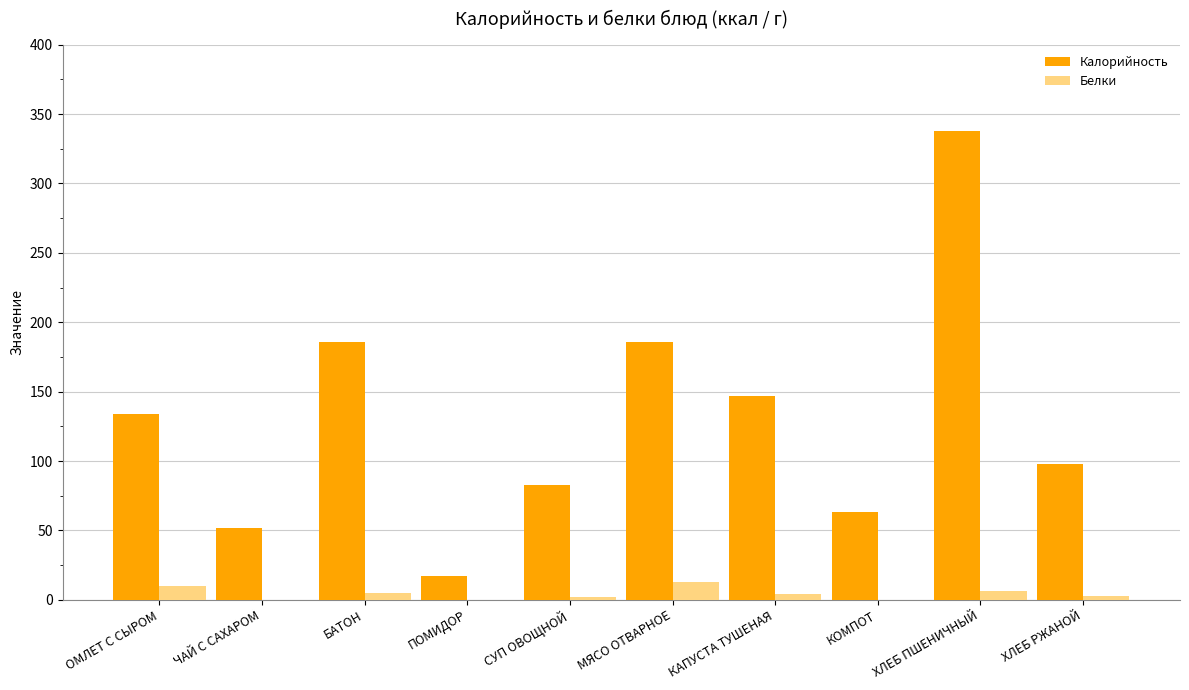

Which series changed the most between СУП ОВОЩНОЙ and КАПУСТА ТУШЕНАЯ?

Калорийность